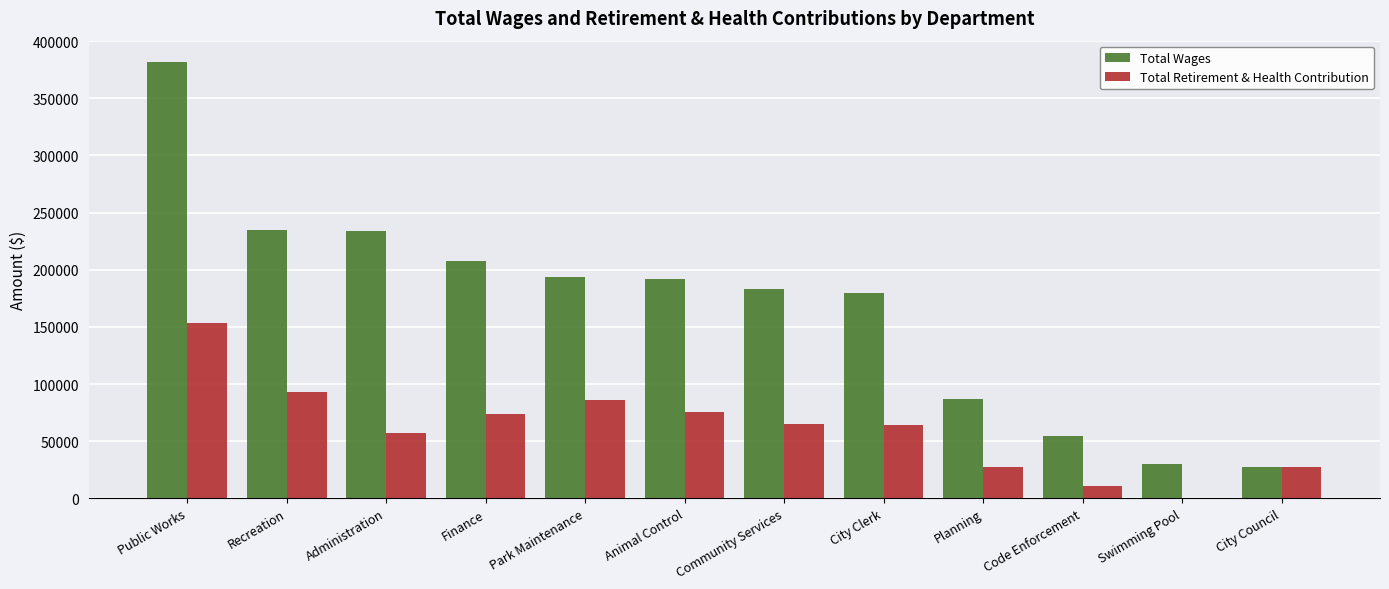

Where does the Total Retirement & Health Contribution series first go above 64752?

Public Works